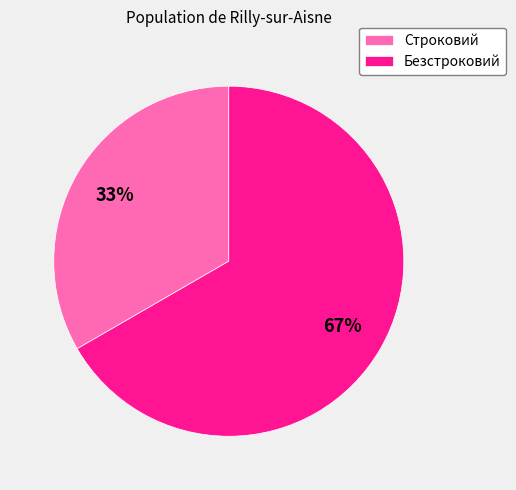

Approximately how many times larger is the value at Безстроковий compared to Строковий?

2.0